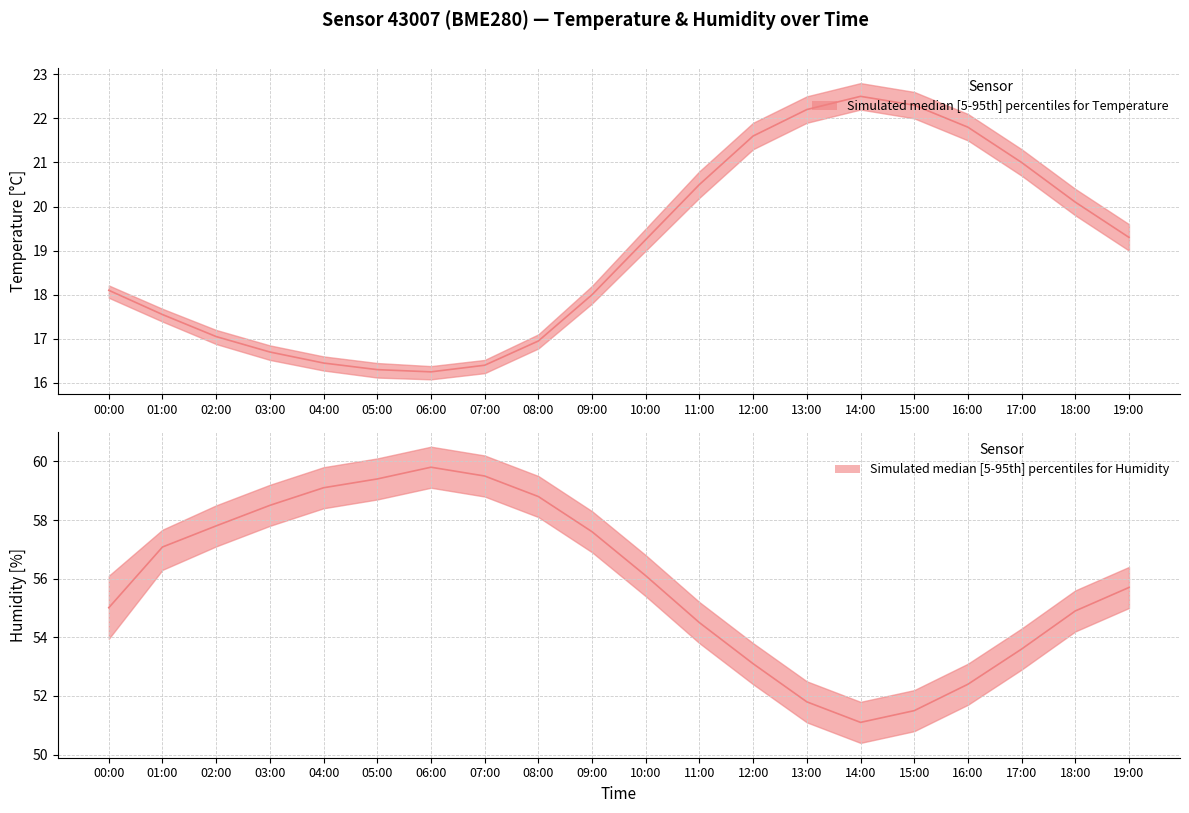

Reading left to right, what are all the values shown in this chart?

temperature_upper: 18.2	17.7	17.2	16.9	16.6	16.4	16.4	16.5	17.1	18.2	19.5	20.8	21.9	22.5	22.8	22.6	22.1	21.3	20.4	19.6
temperature_median: 18.1	17.6	17.1	16.7	16.4	16.3	16.2	16.4	16.9	18.0	19.2	20.5	21.6	22.2	22.5	22.3	21.8	21.0	20.1	19.3
temperature_lower: 17.9	17.4	16.9	16.5	16.3	16.1	16.1	16.2	16.8	17.8	19.0	20.2	21.3	21.9	22.2	22.0	21.5	20.7	19.8	19.0
humidity_upper: 56.1	57.7	58.5	59.2	59.8	60.1	60.5	60.2	59.5	58.3	56.8	55.2	53.8	52.5	51.8	52.2	53.1	54.3	55.6	56.4
humidity_median: 55.0	57.1	57.8	58.5	59.1	59.4	59.8	59.5	58.8	57.6	56.1	54.5	53.1	51.8	51.1	51.5	52.4	53.6	54.9	55.7
humidity_lower: 54.0	56.3	57.1	57.8	58.4	58.7	59.1	58.8	58.1	56.9	55.4	53.8	52.4	51.1	50.4	50.8	51.7	52.9	54.2	55.0